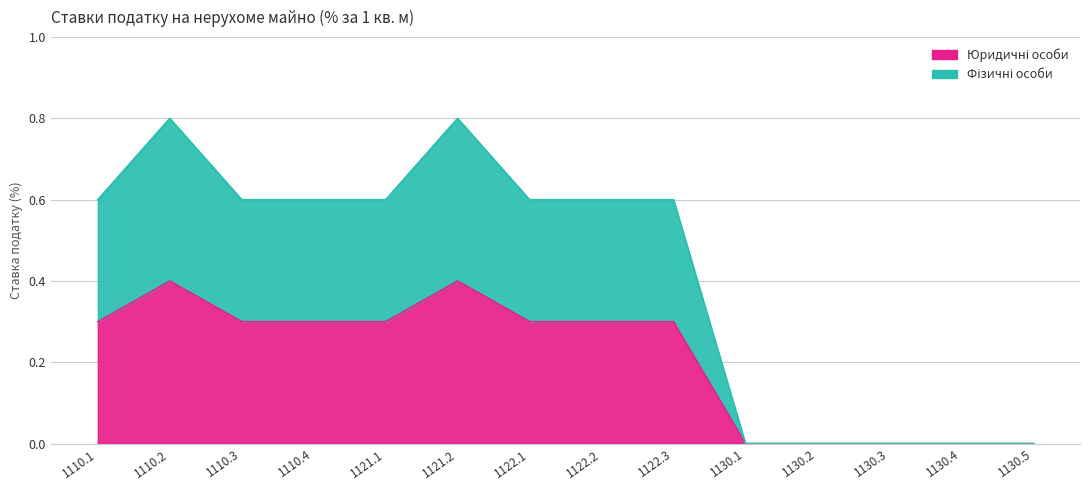

Which series has the widest spread of values?

Фізичні особи